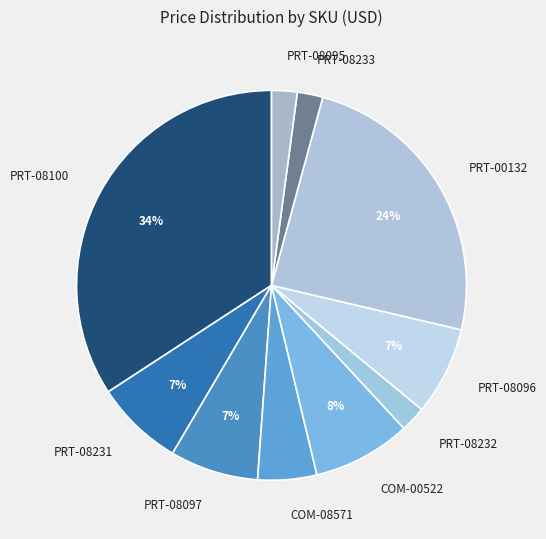

Is it true that COM-00522 is 8% of the pie?

True